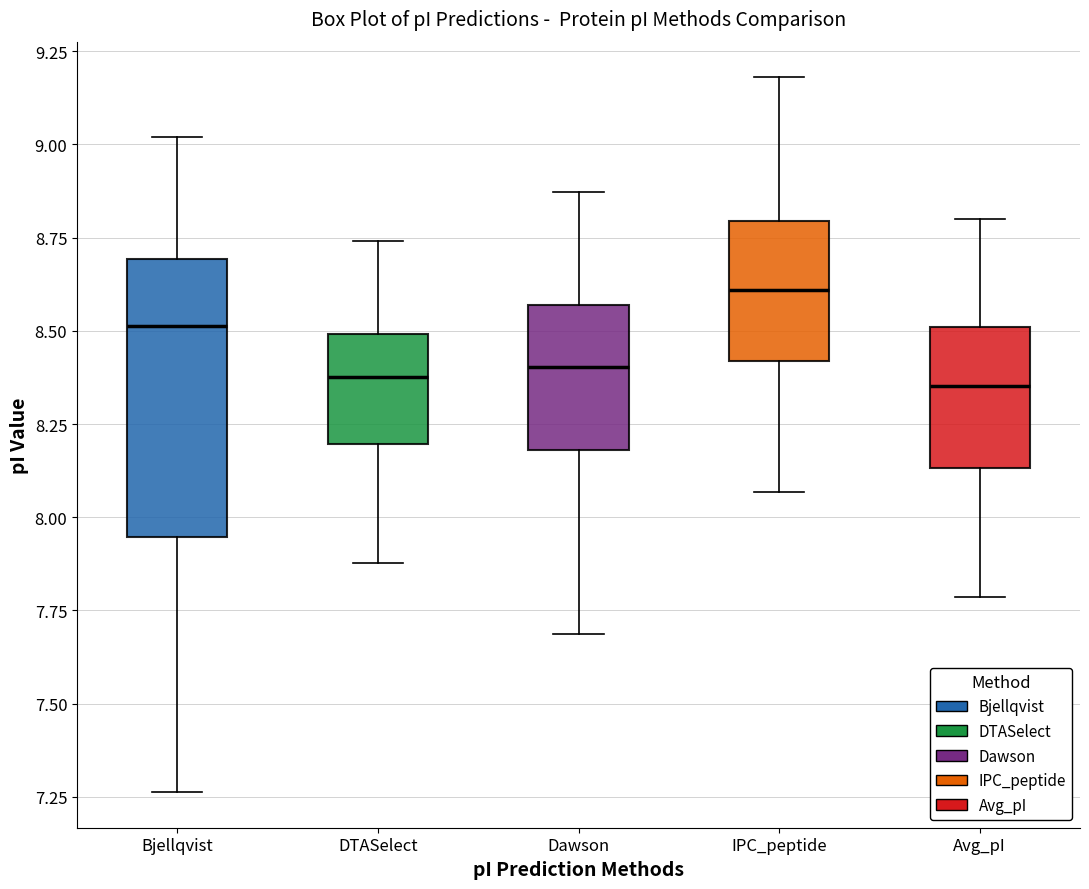

Reading left to right, transcribe this box plot: for each box, give where its median line is, the range the box spans, and where its two whiskers end, as read against the y-axis. The values are not printed on the chart, so give them approximately, as read against the axis.

Bjellqvist: median 8.50, box 7.95 to 8.70, whiskers 7.25 to 9.00
DTASelect: median 8.40, box 8.20 to 8.50, whiskers 7.90 to 8.75
Dawson: median 8.40, box 8.20 to 8.55, whiskers 7.70 to 8.85
IPC_peptide: median 8.60, box 8.40 to 8.80, whiskers 8.05 to 9.20
Avg_pI: median 8.35, box 8.15 to 8.50, whiskers 7.80 to 8.80